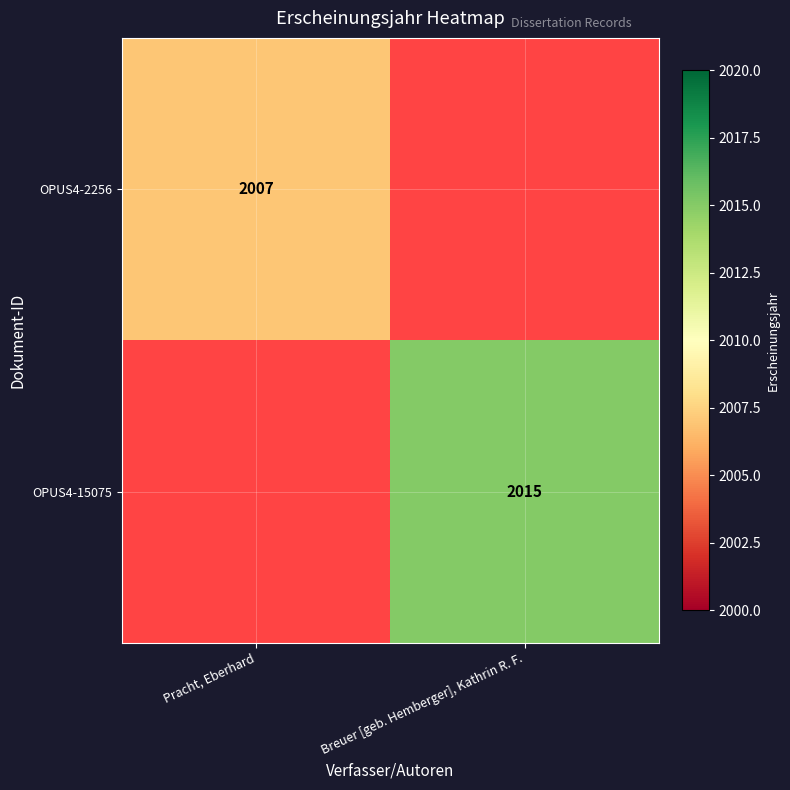

The OPUS4-2256 series shows 1387 at Pracht, Eberhard. True or false?

False